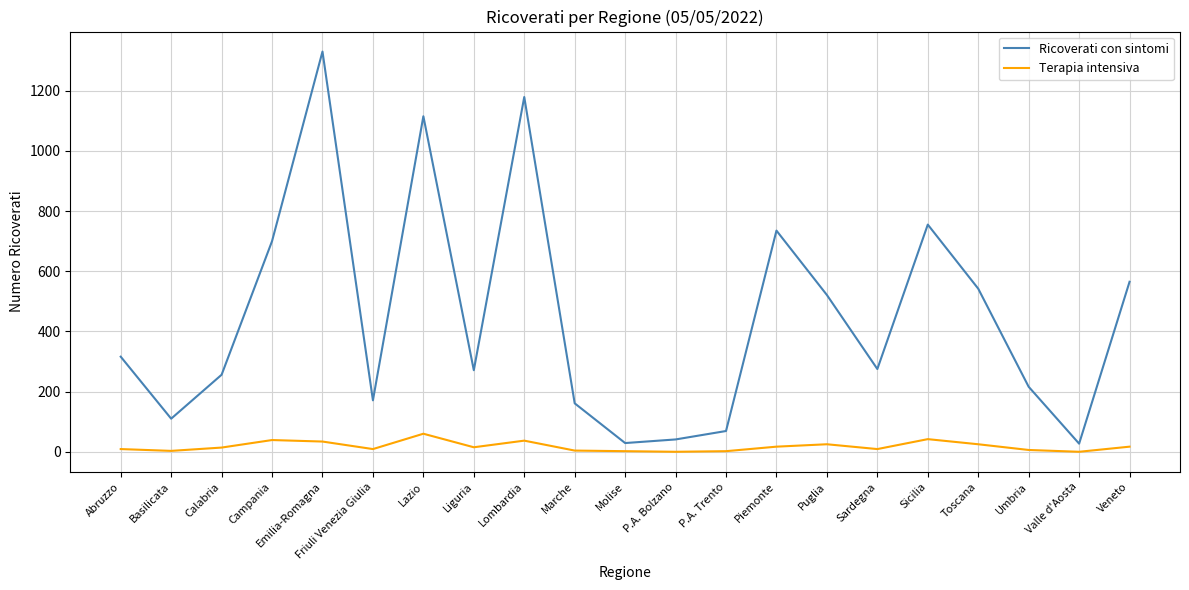

In Terapia intensiva, how many points are higher than both neighbors (excluding endpoints)?

5